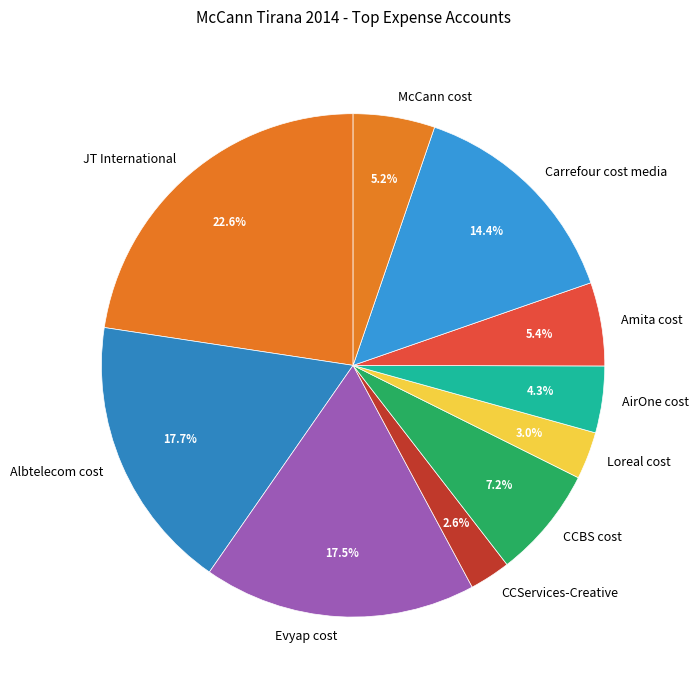

To the nearest percent, what is the average slice percentage?

10%